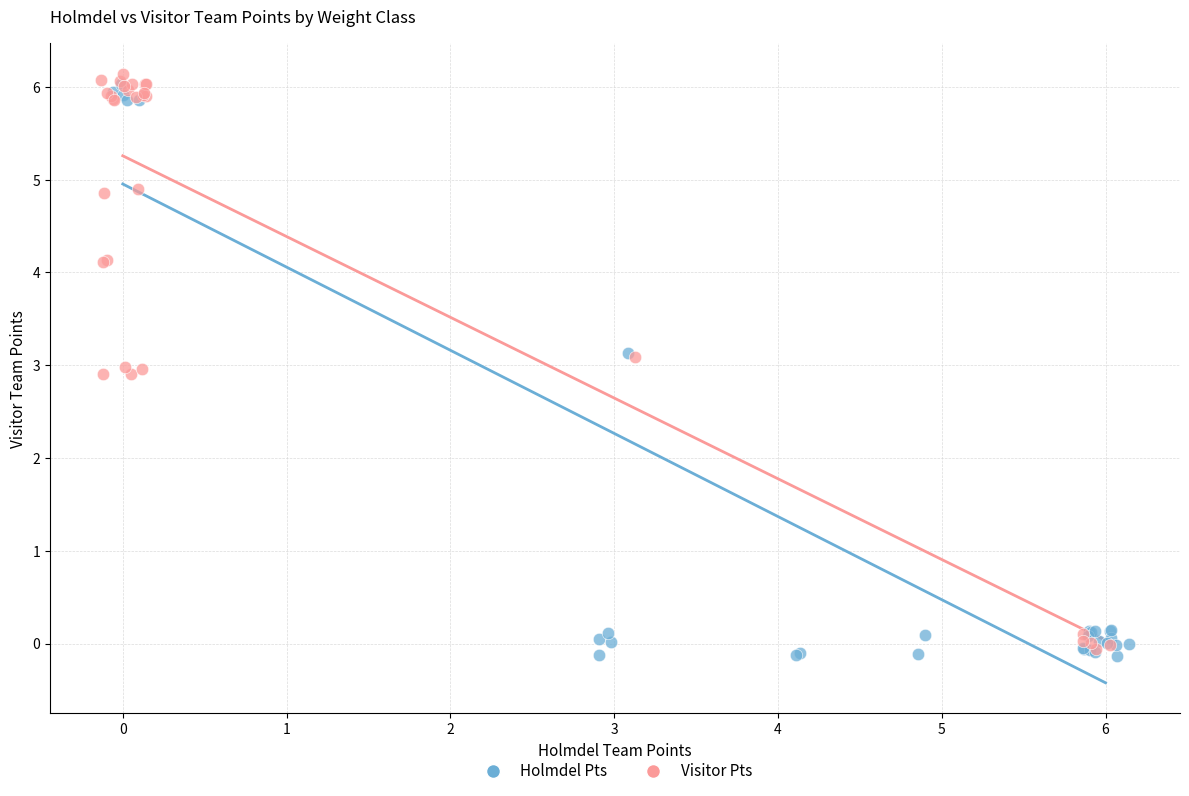

What are all the series names shown in the legend?

Holmdel Pts, Visitor Pts